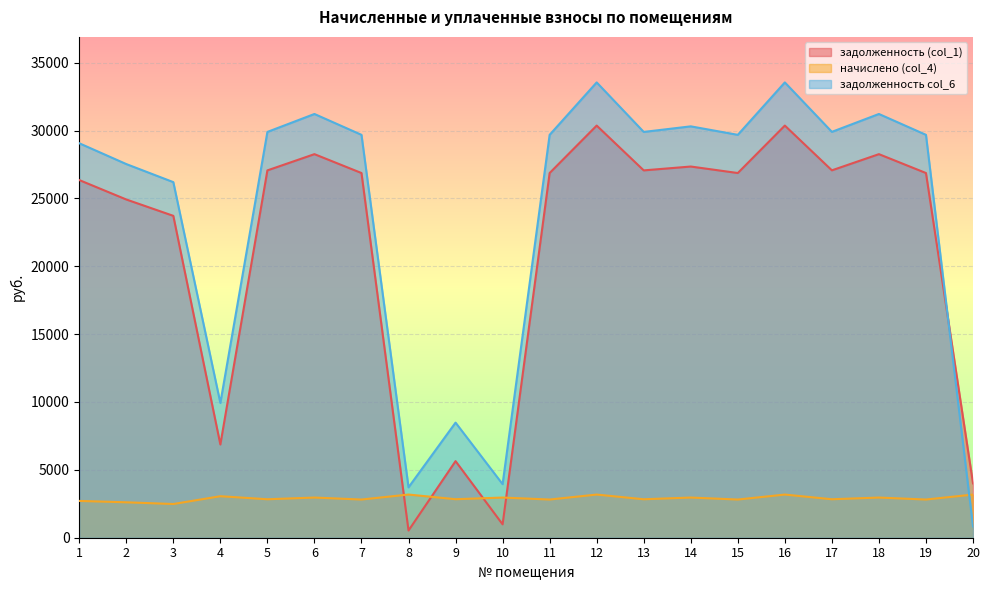

Where is начислено (col_4) nearest to the value 2832?

5